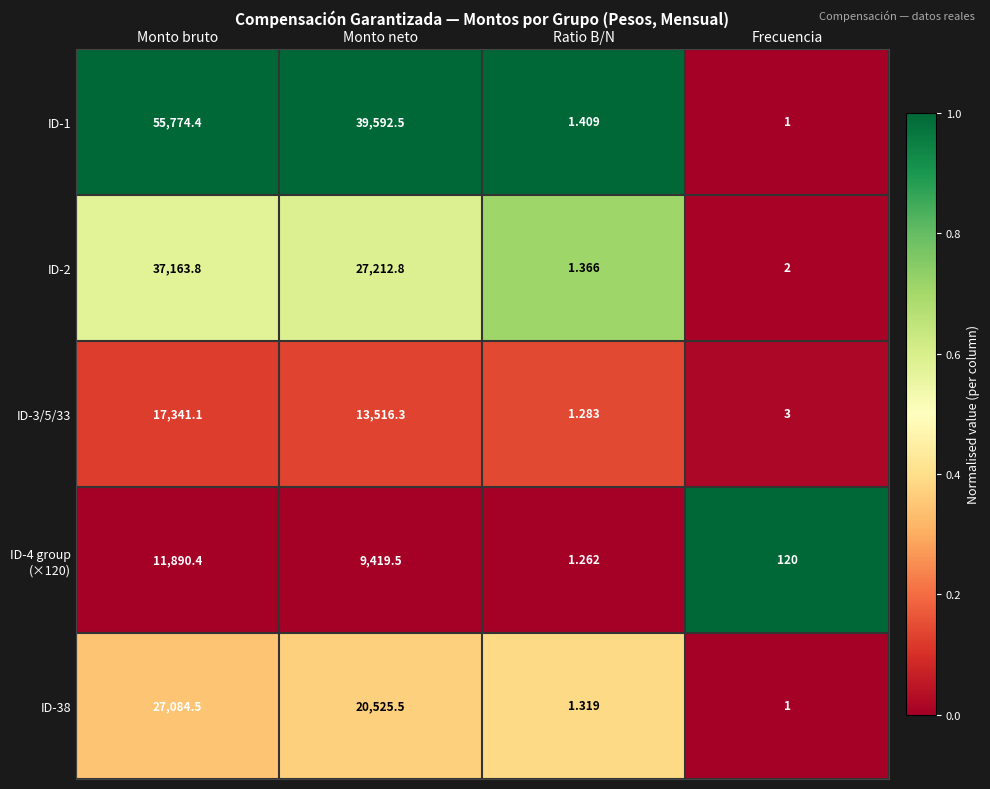

Rank the categories by ID-38 value from lowest to highest.

Frecuencia, Ratio B/N, Monto neto, Monto bruto